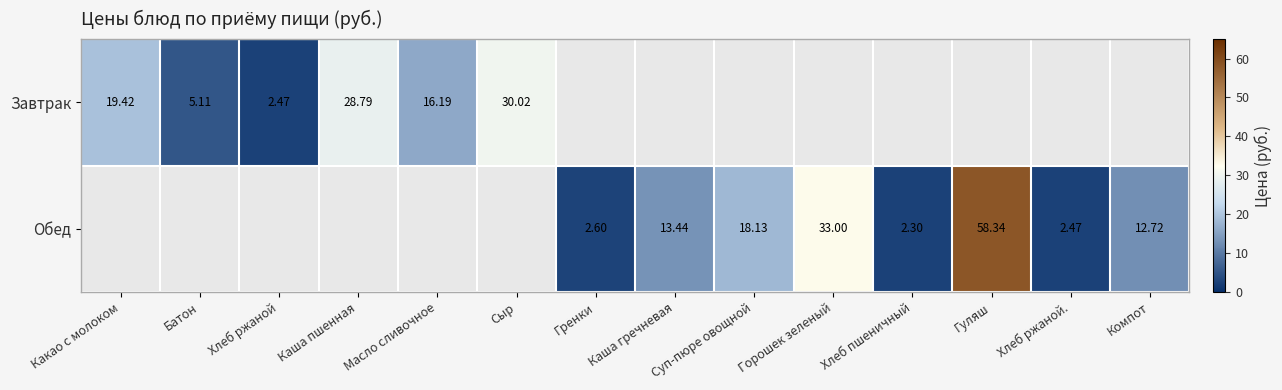

What value does the Обед series have at Суп-пюре овощной?

18.1